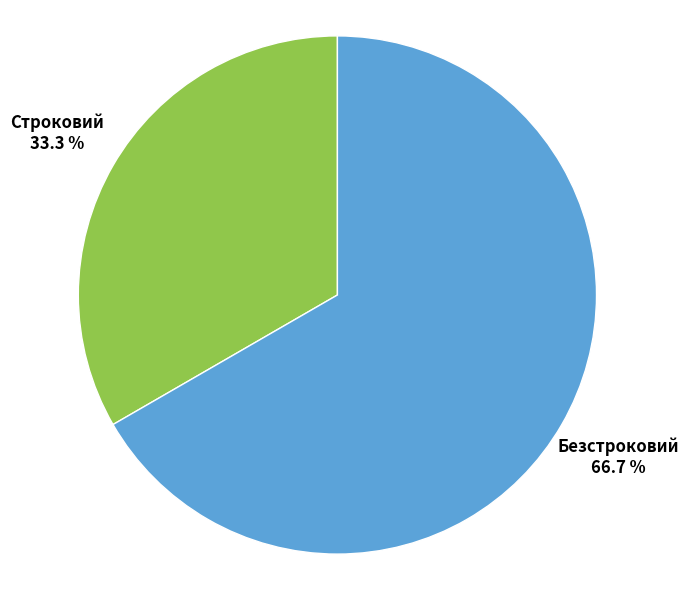

Is there a majority slice in this chart?

Yes